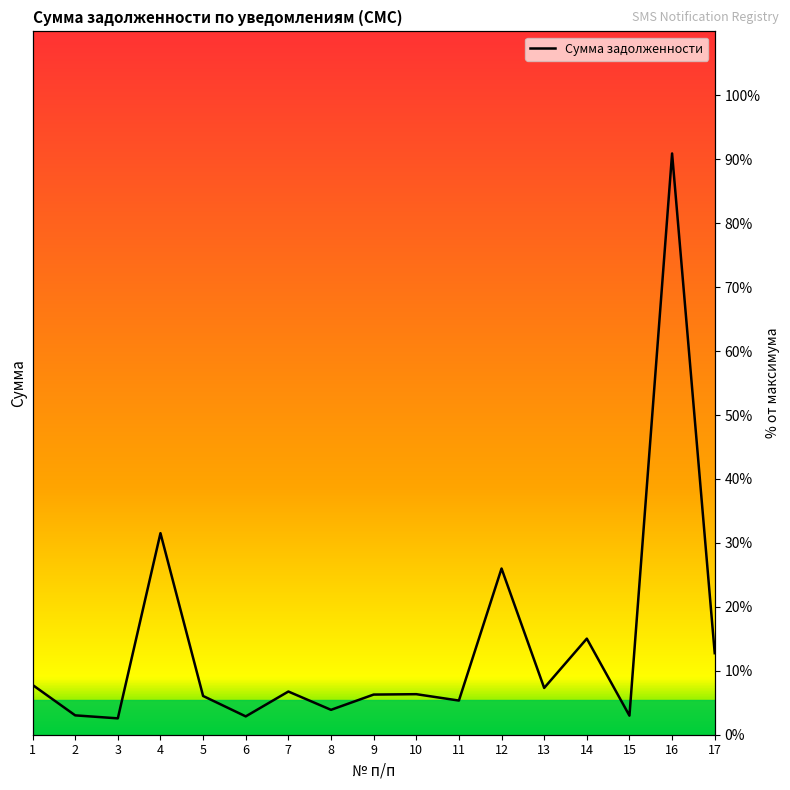

List the labels in order of value, smallest first.

3, 6, 15, 2, 8, 11, 5, 9, 10, 7, 13, 1, 17, 14, 12, 4, 16